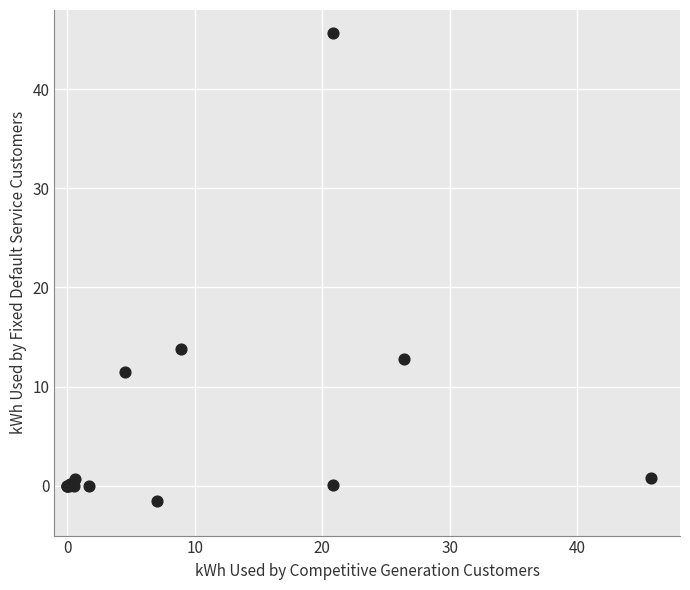

What Y value in the scatter plot is closest to 22?

13.8